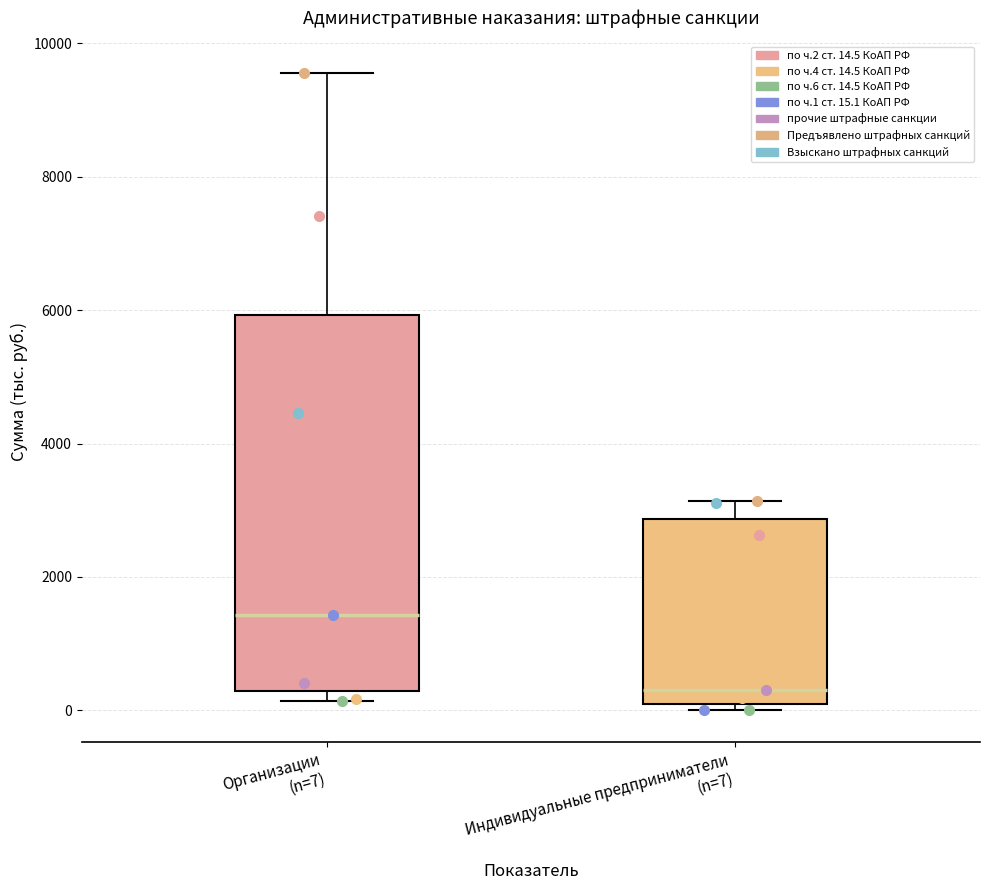

Where is the upper edge of the box for Организации (n=7) on the y-axis? The values are not printed on the chart, so give them approximately, as read against the axis.

6000